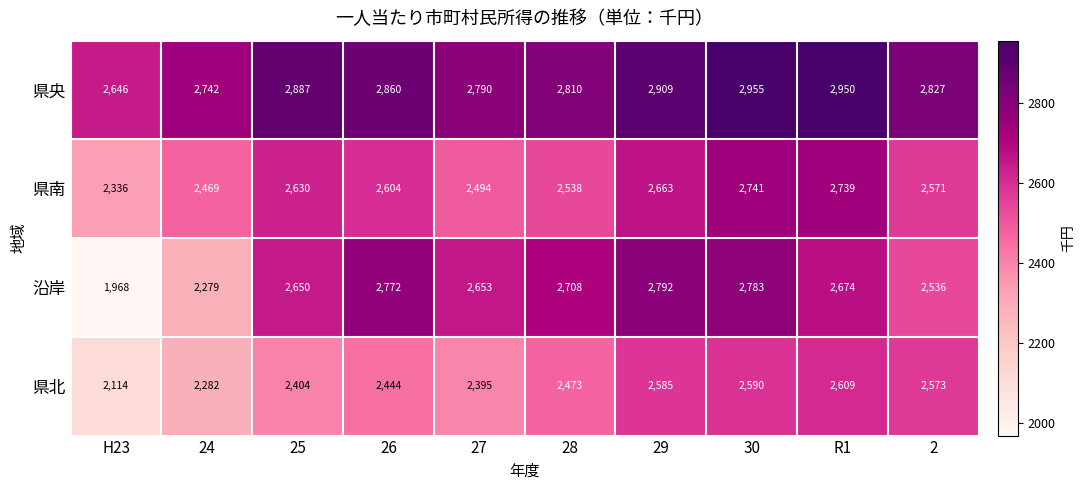

Rank the series at H23 from lowest to highest value.

沿岸, 県北, 県南, 県央